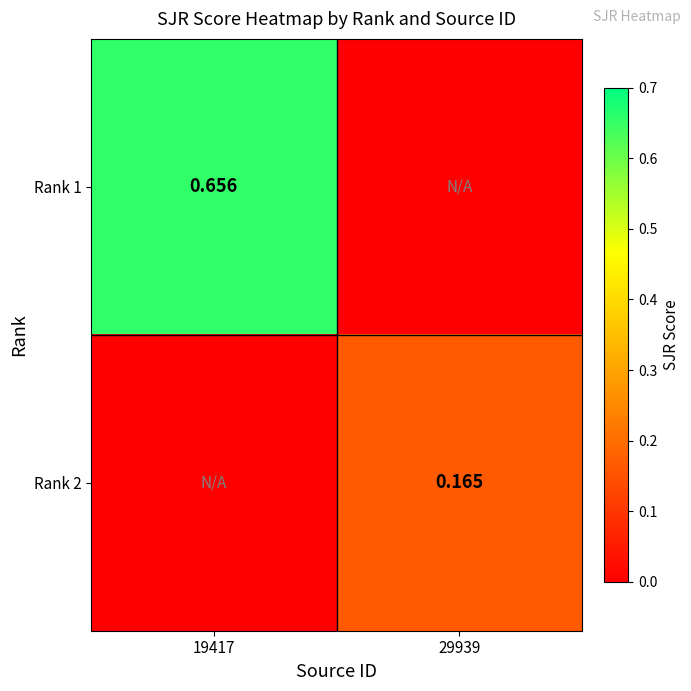

At which category is the sum across all series the highest?

19417